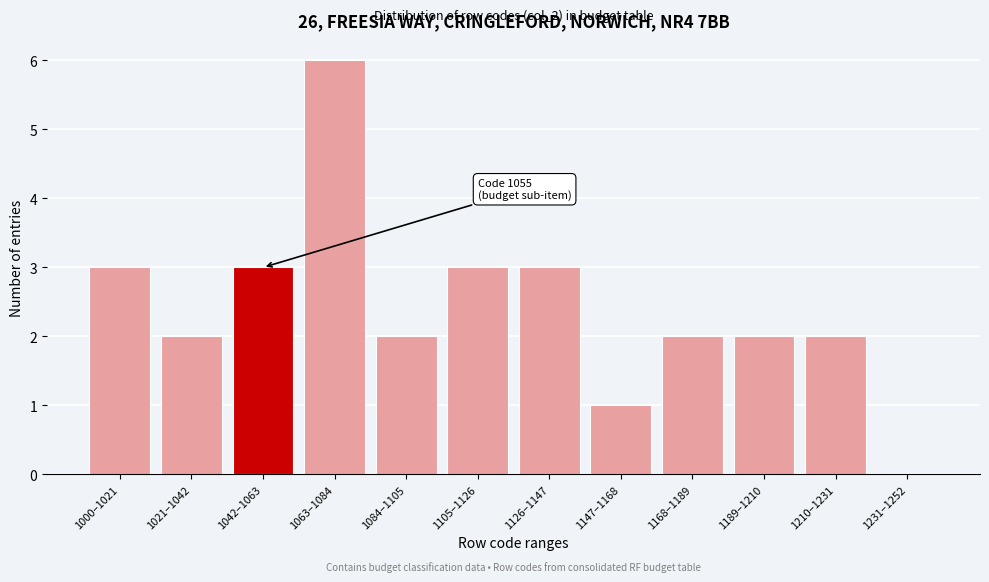

Read the value at 1042–1063.

3